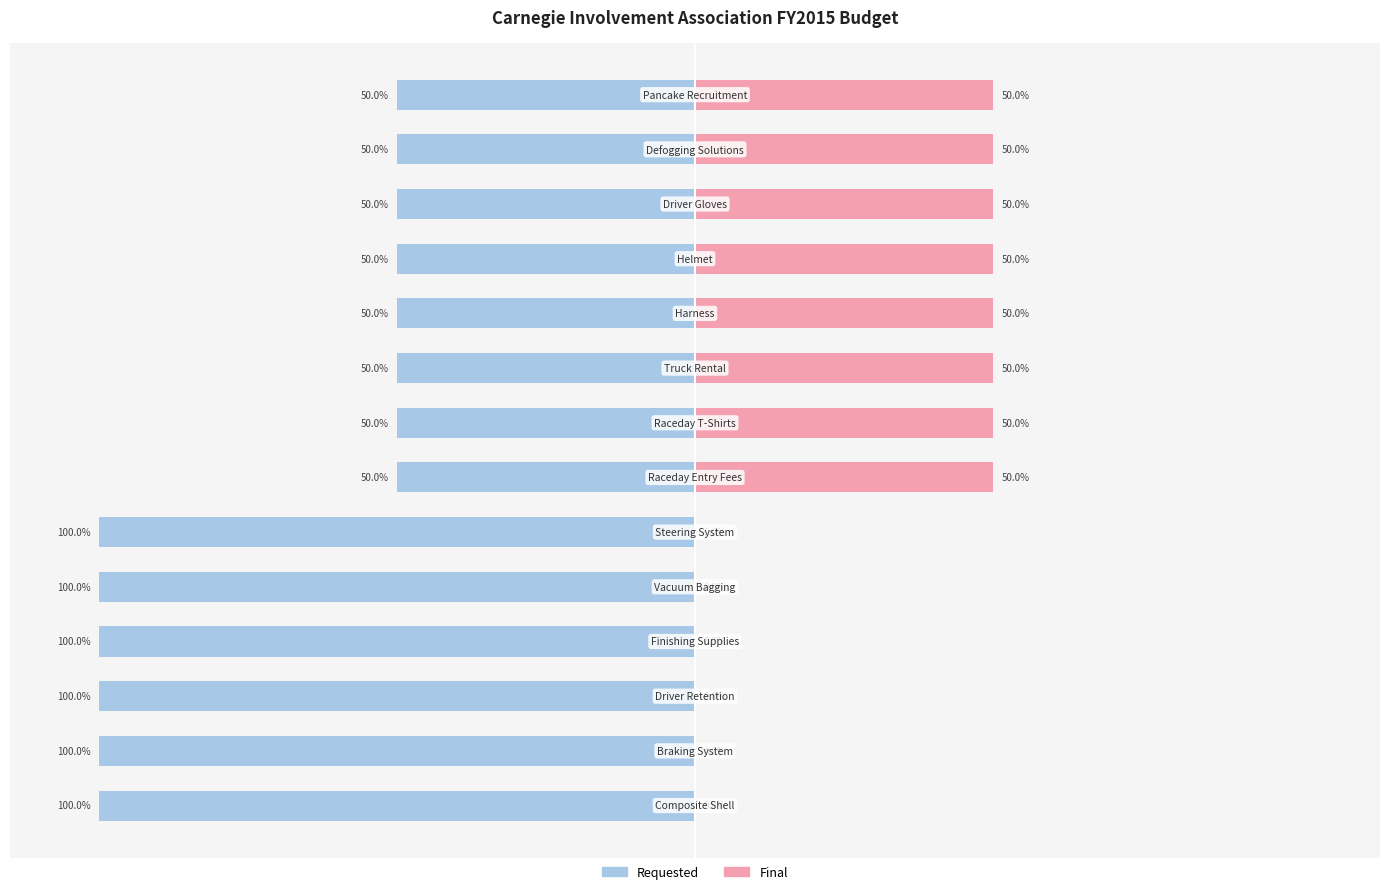

True or false: Final has a value of 50 at 11.

True